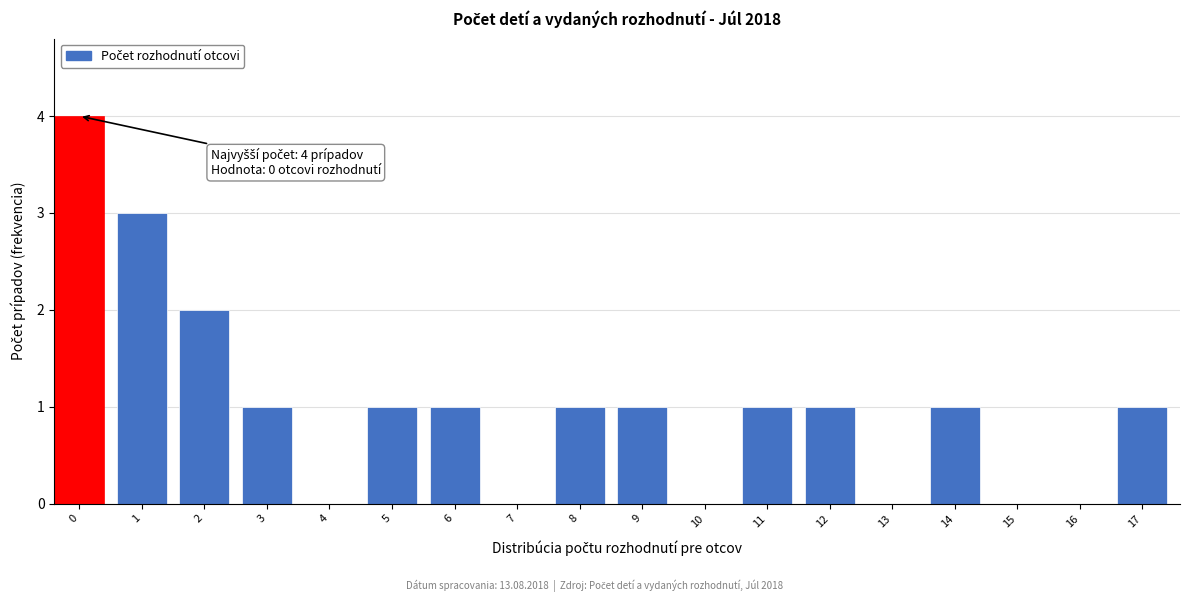

Reading right to left, transcribe all the data shown in this chart.

17=1	16=0	15=0	14=1	13=0	12=1	11=1	10=0	9=1	8=1	7=0	6=1	5=1	4=0	3=1	2=2	1=3	0=4